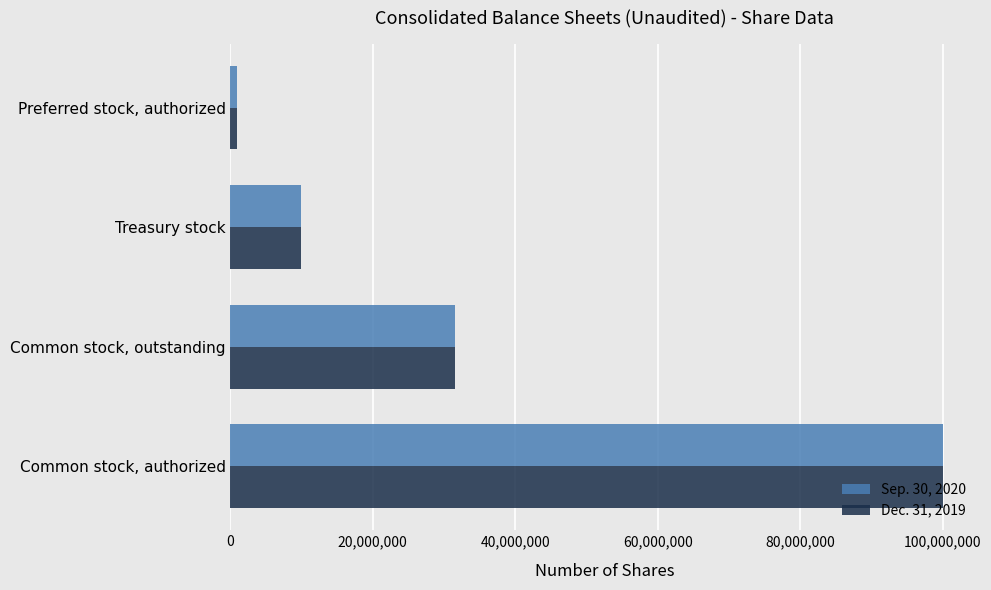

True or false: Sep. 30, 2020 has a value of 16537522 at Treasury stock.

False